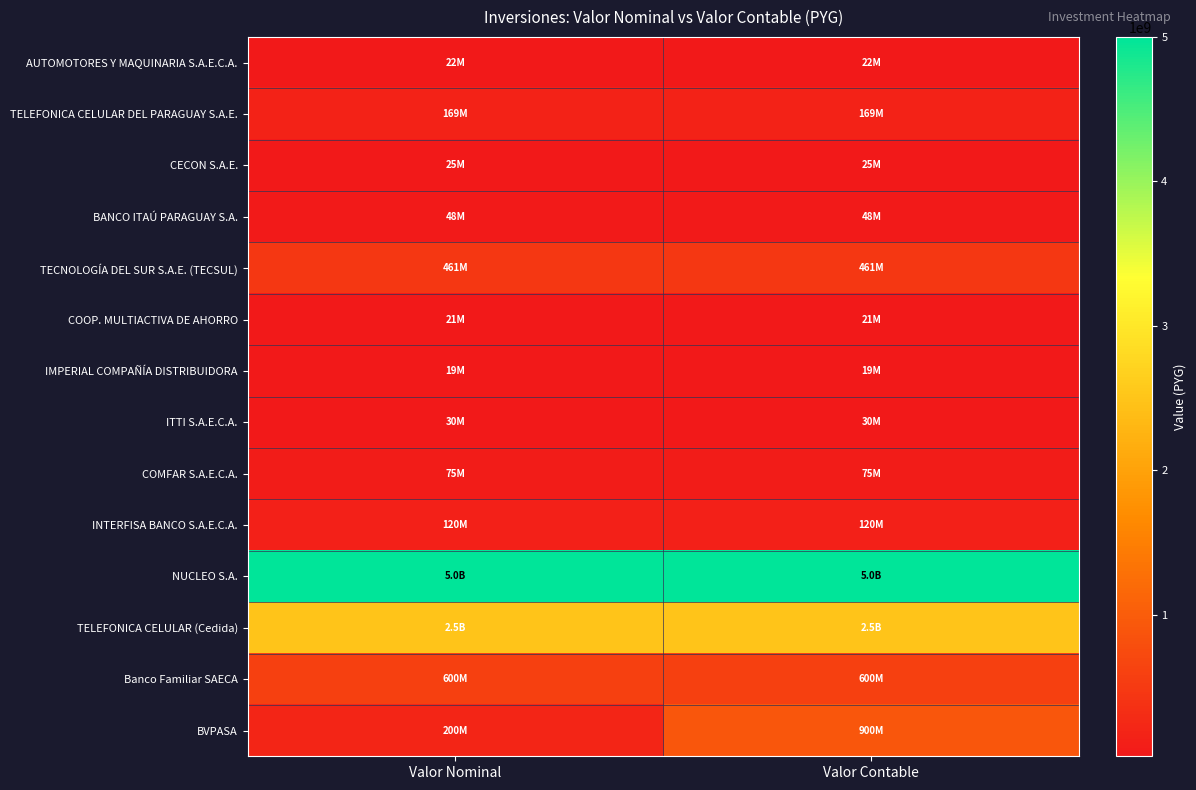

How many categories are shown in the chart?

2